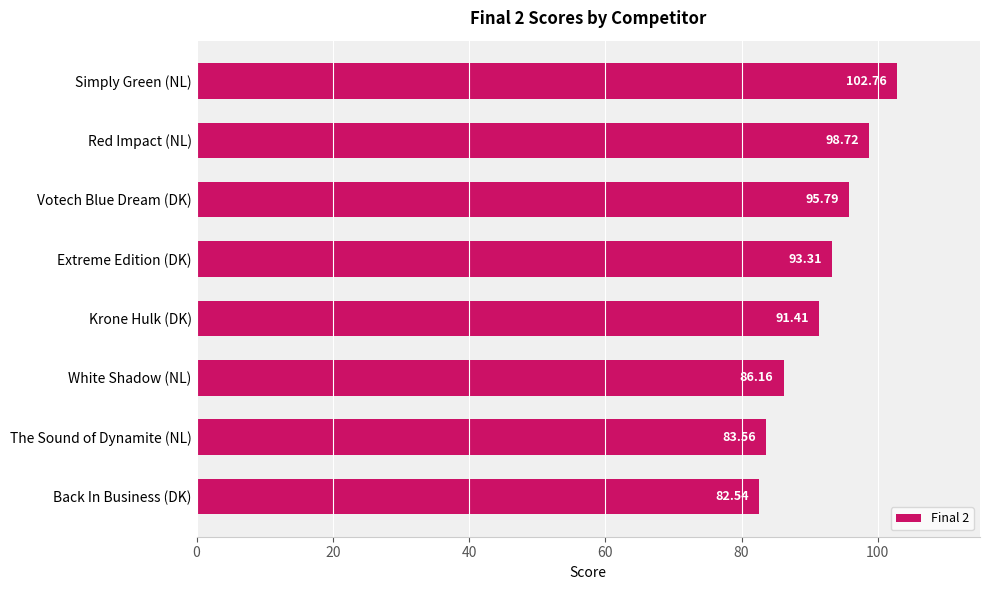

What is the sum of the values at Red Impact (NL) and Back In Business (DK)?

181.3